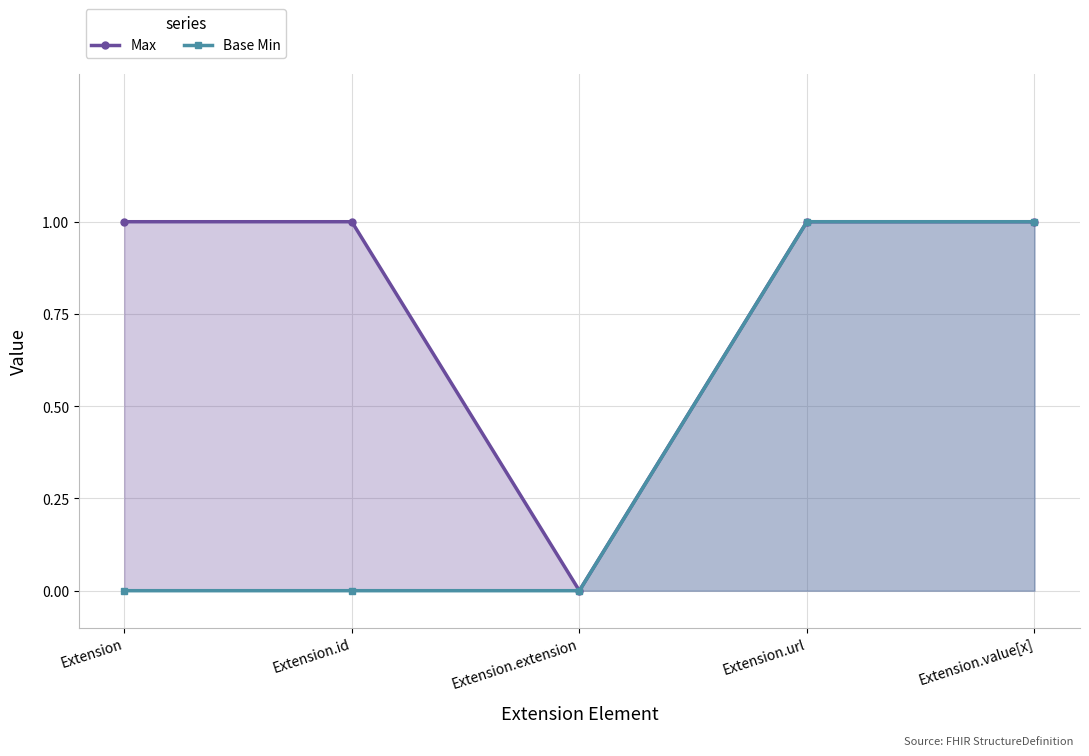

The Max series shows 1 at Extension.id. True or false?

True